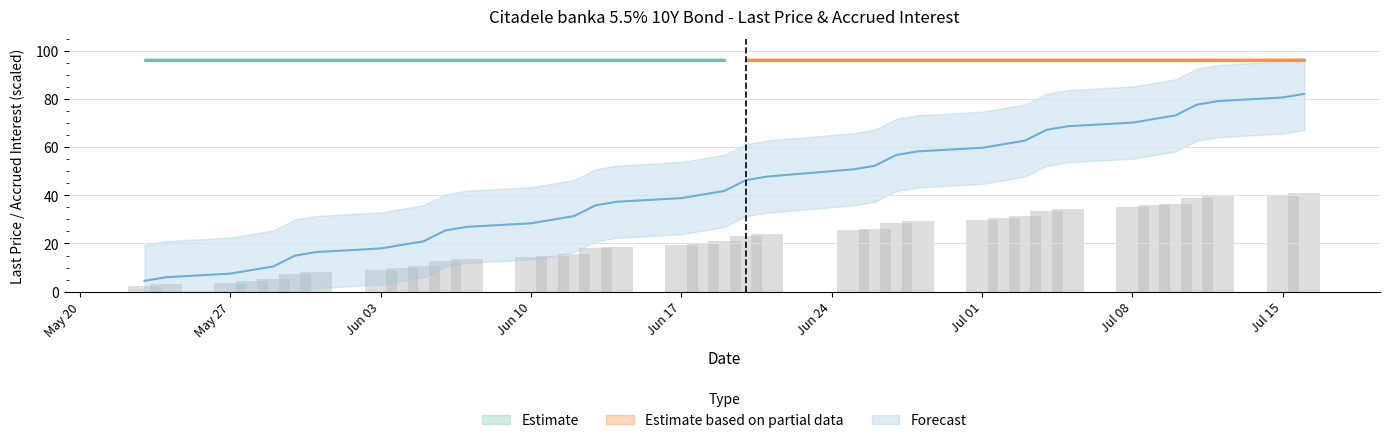

At how many categories does at least one series exceed 83?

18